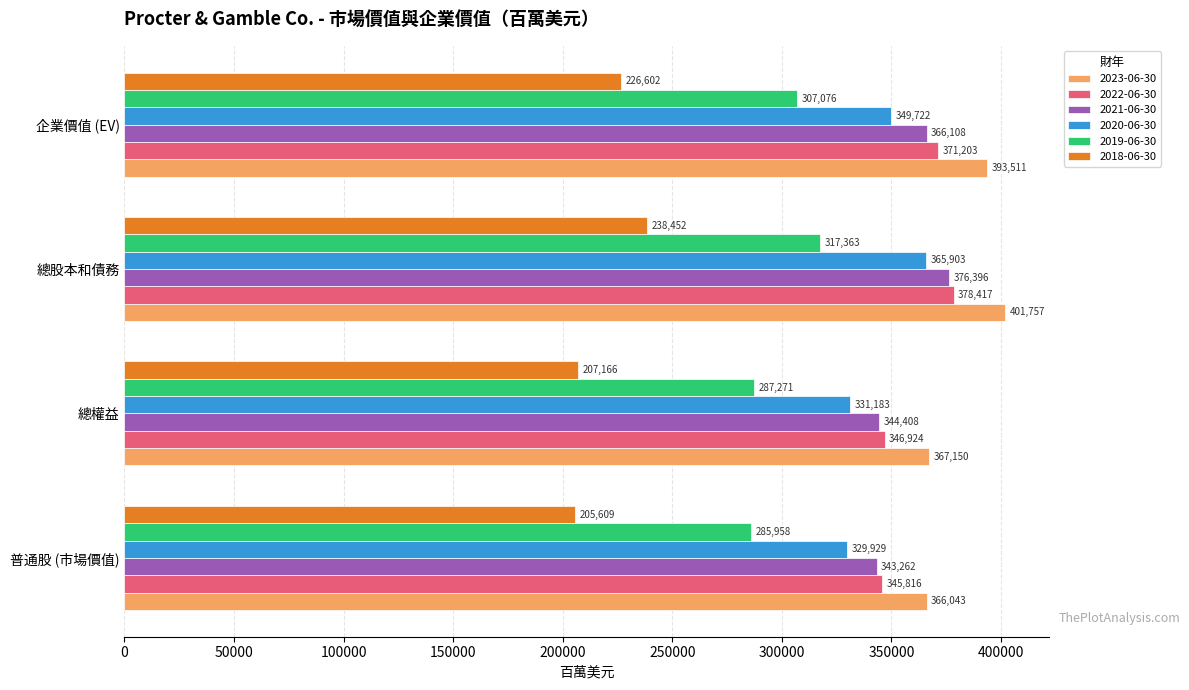

What is the difference between the second highest and second lowest values in the 2023-06-30 series?

26361